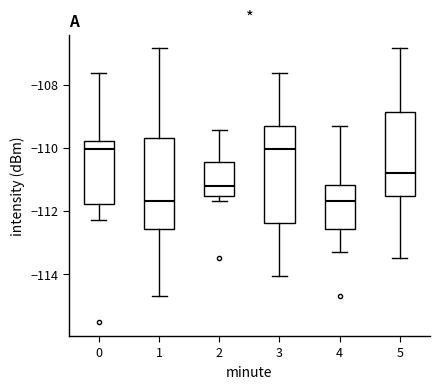

Reading left to right, read every box against the y-axis: the position of its median line, the range the box covers, and the ends of its whiskers. The values are not printed on the chart, so give them approximately, as read against the axis.

0: median -110.0, box -111.8 to -109.8, whiskers -112.4 to -107.6
1: median -111.6, box -112.6 to -109.6, whiskers -114.8 to -106.8
2: median -111.2, box -111.6 to -110.4, whiskers -111.6 (just below the box's lower edge) to -109.4
3: median -110.0, box -112.4 to -109.4, whiskers -114.0 to -107.6
4: median -111.6, box -112.6 to -111.2, whiskers -113.2 to -109.4
5: median -110.8, box -111.6 to -108.8, whiskers -113.6 to -106.8